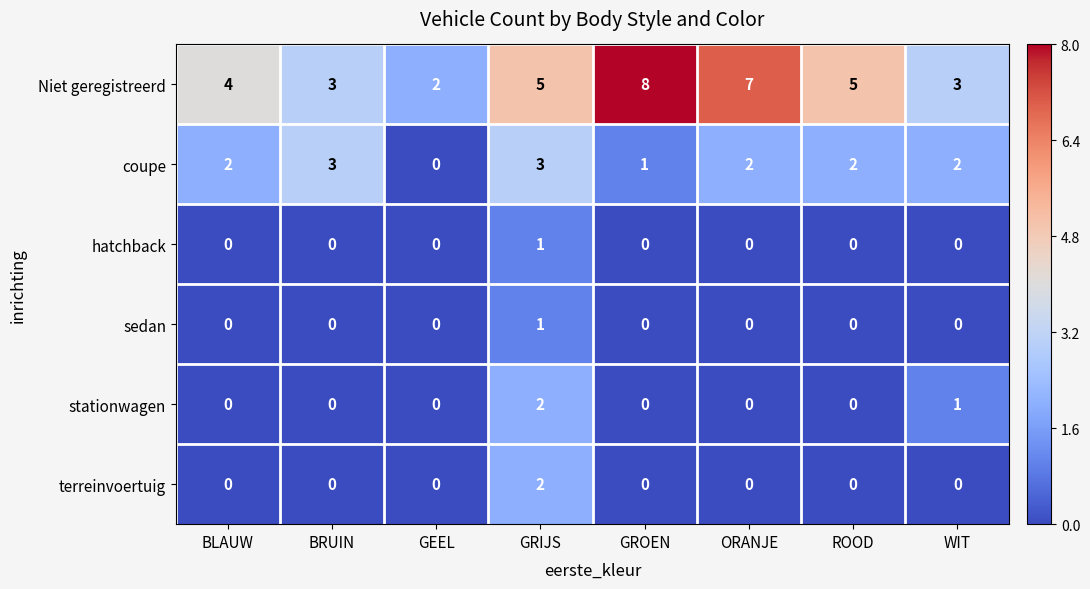

Count the number of categories in the chart.

8